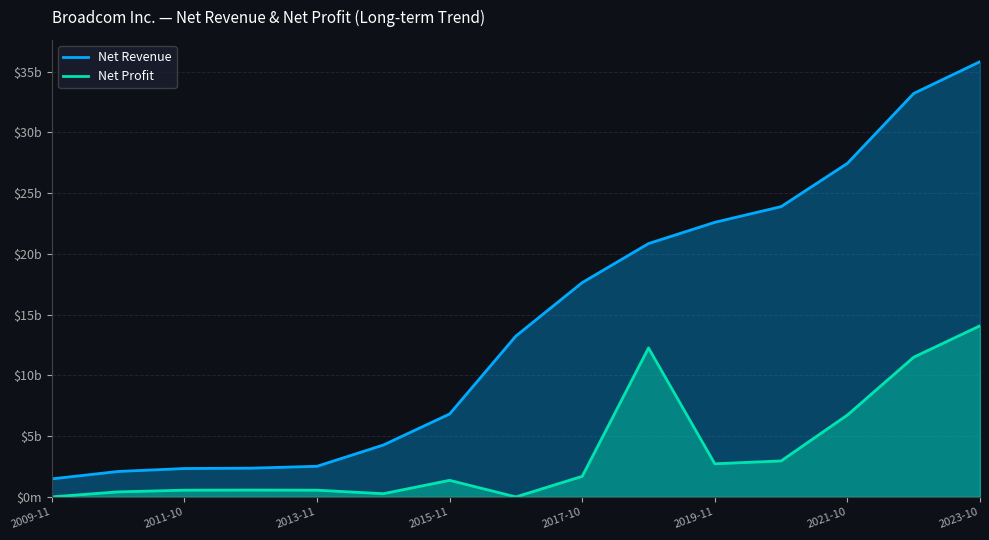

At which label is Net Profit closest to 7041?

2021-10